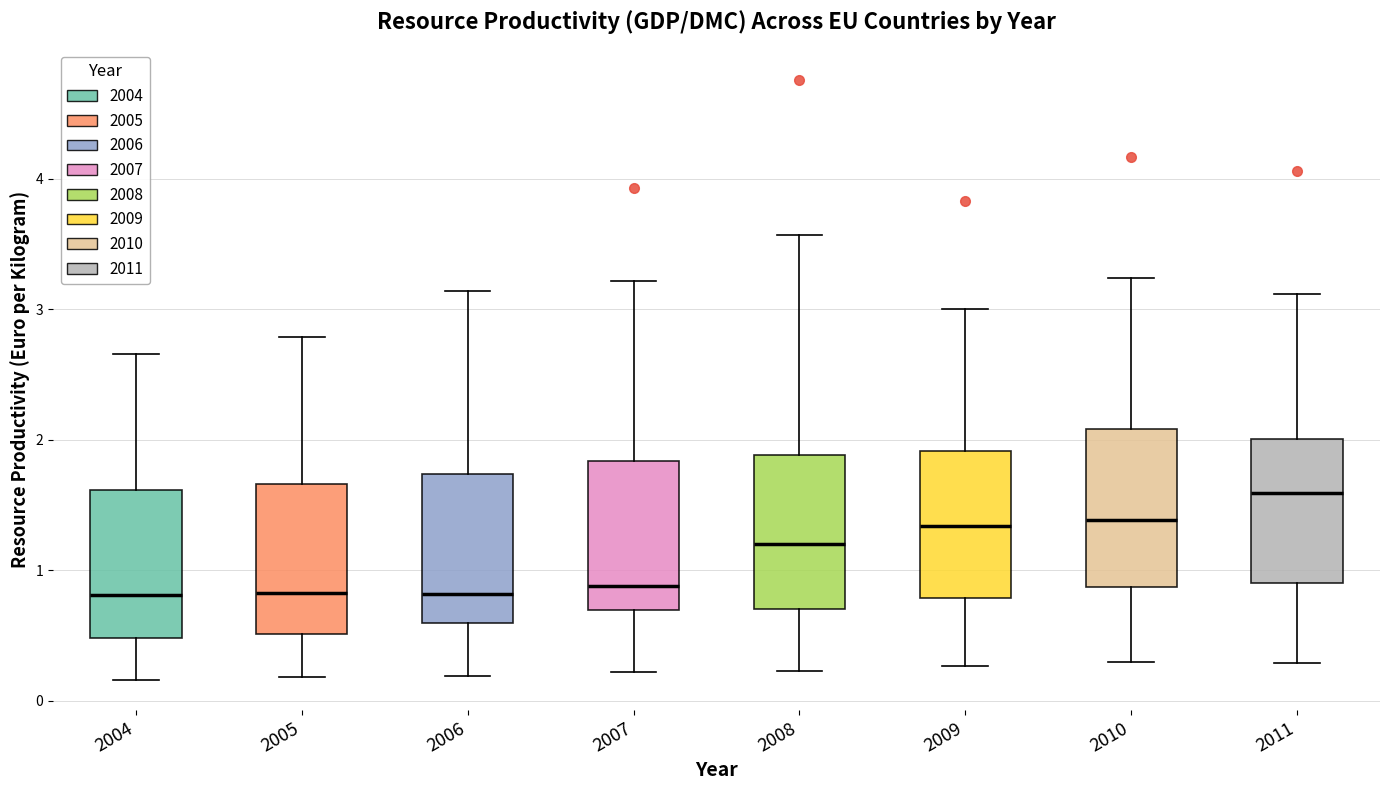

Where does the median line of the box at x = 2006 sit on the y-axis? The values are not printed on the chart, so give them approximately, as read against the axis.

0.8